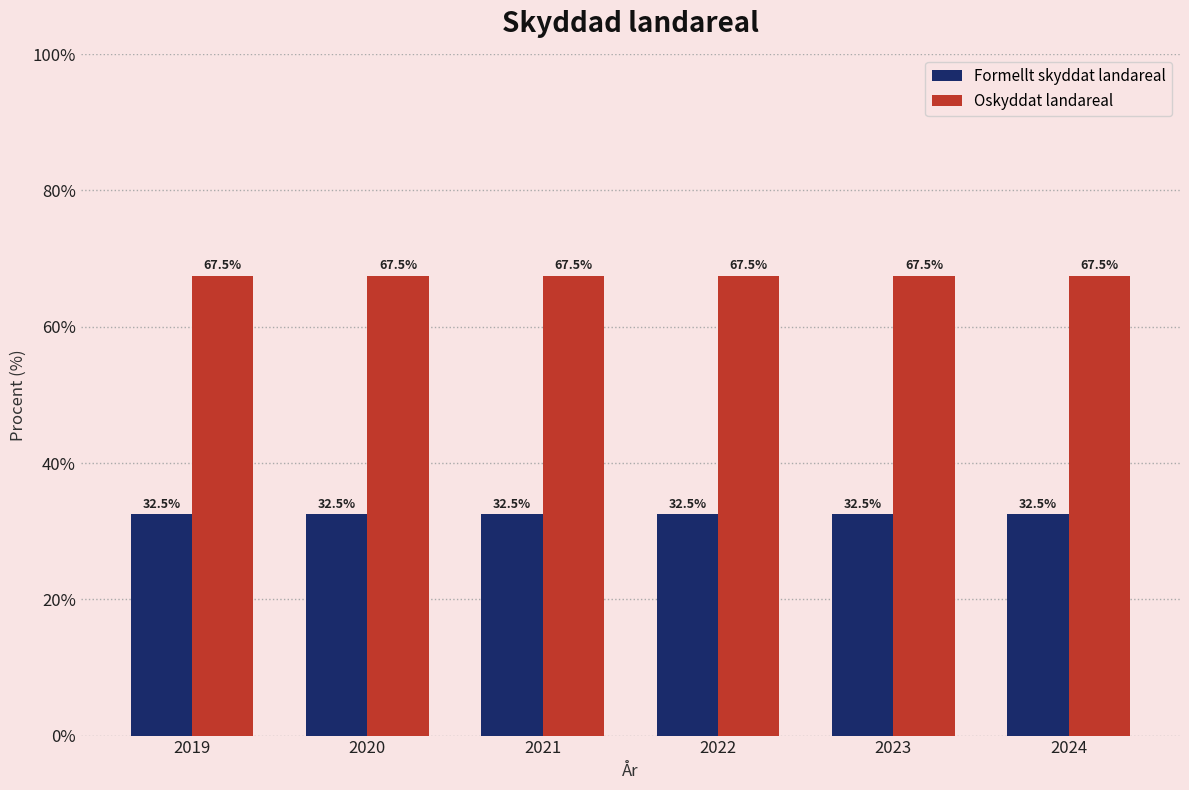

Rank the series at 2021 from lowest to highest value.

Formellt skyddat landareal, Oskyddat landareal